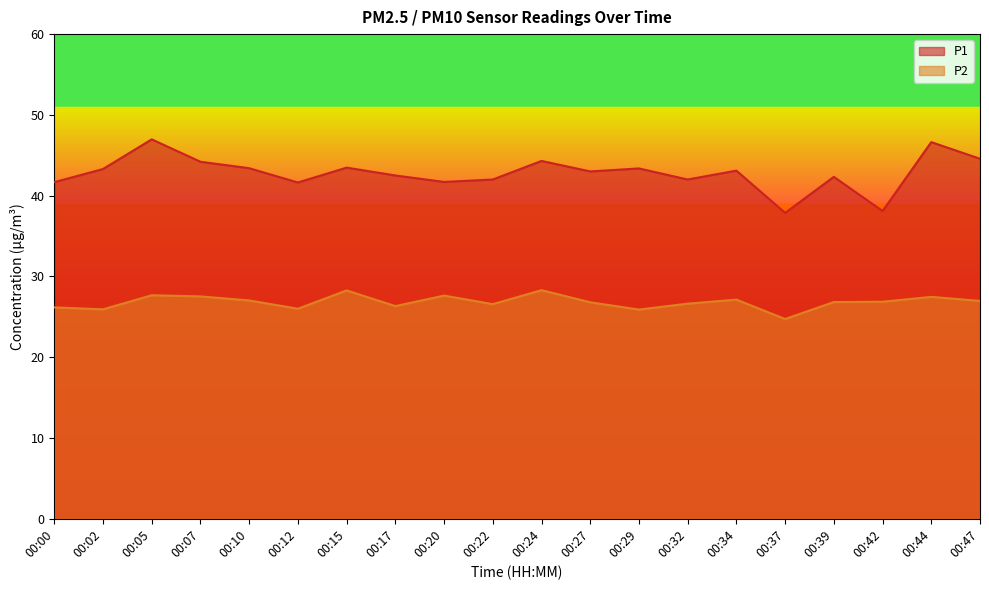

Reading left to right, what are all the values shown in this chart?

P1: 41.7	43.3	47.0	44.2	43.4	41.6	43.5	42.5	41.7	42.0	44.3	43.0	43.4	42.0	43.1	37.9	42.3	38.1	46.6	44.6
P2: 26.2	25.9	27.7	27.5	27.0	26.0	28.3	26.3	27.6	26.6	28.3	26.8	25.9	26.6	27.1	24.7	26.8	26.9	27.5	27.0